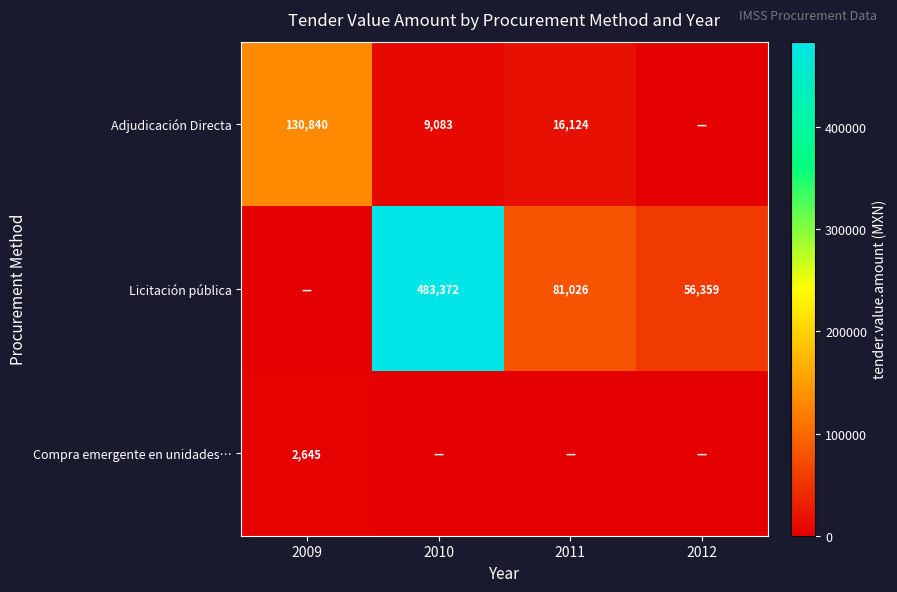

The value of Adjudicación Directa at 2009 is 217666. True or false?

False